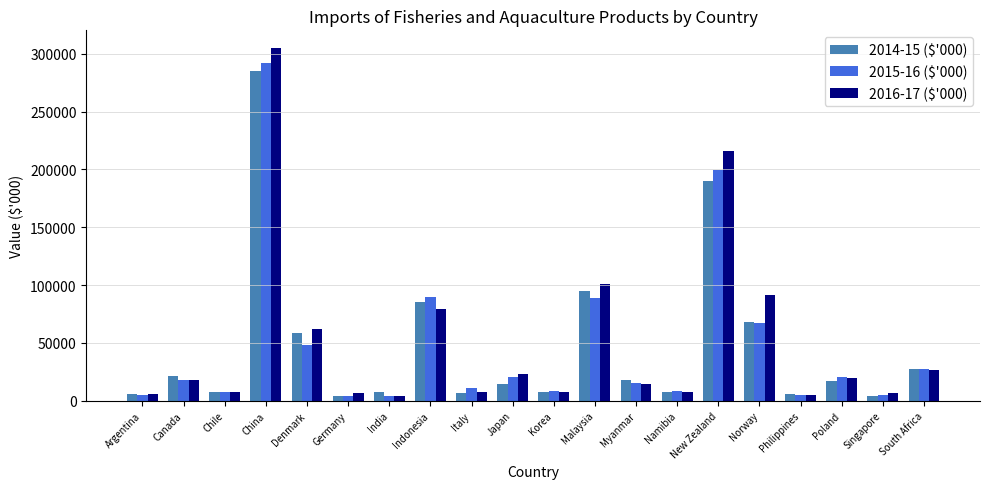

Which category has the highest value in the 2015-16 ($'000) series?

China